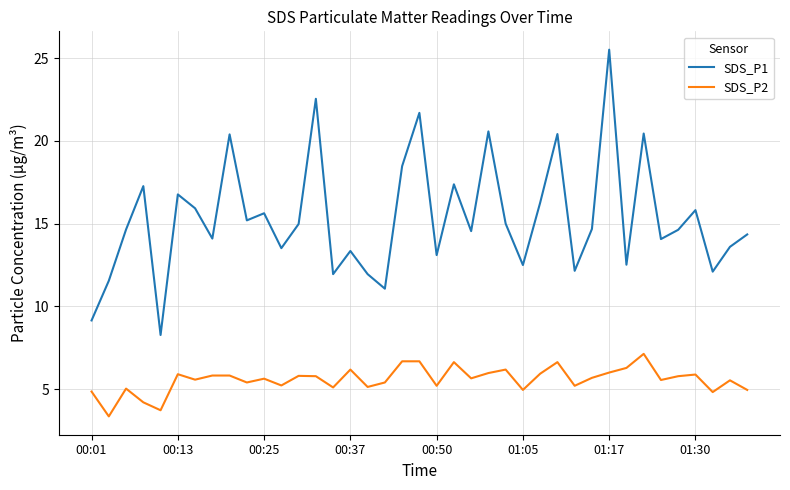

Which series has the largest total across all categories?

SDS_P1